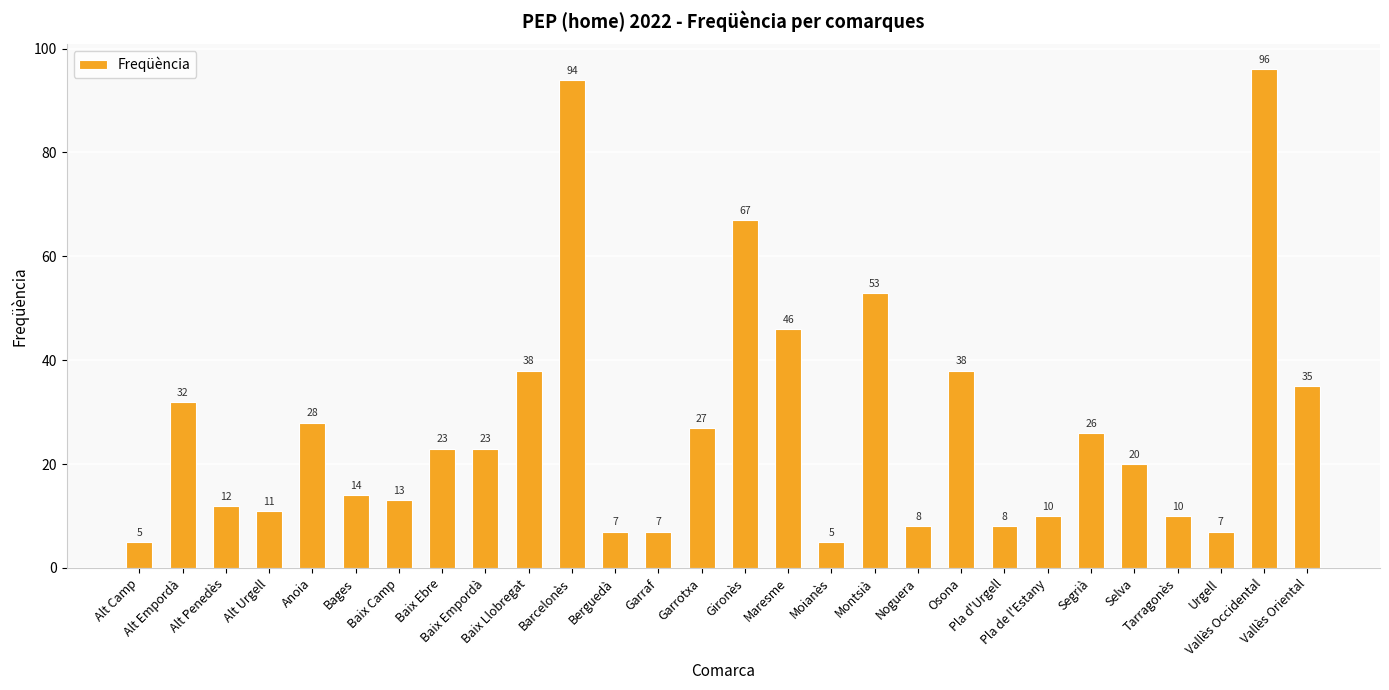

What is the maximum value shown in the chart?

96